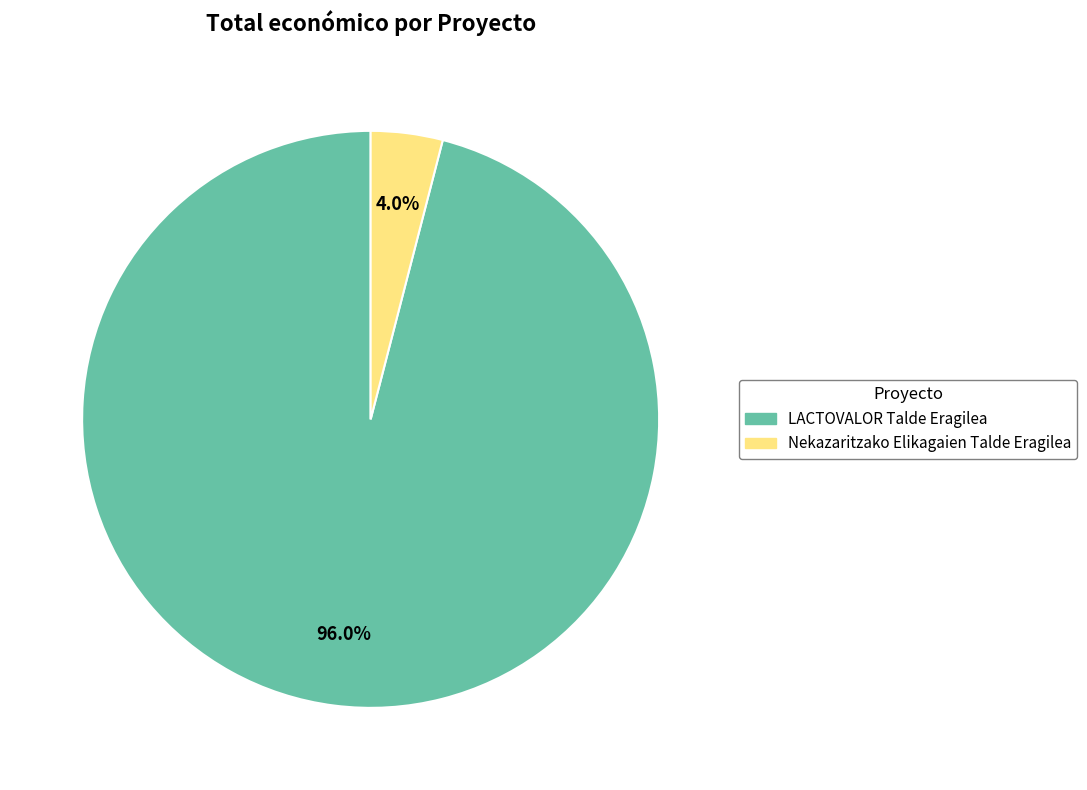

Does any single category account for the majority?

Yes